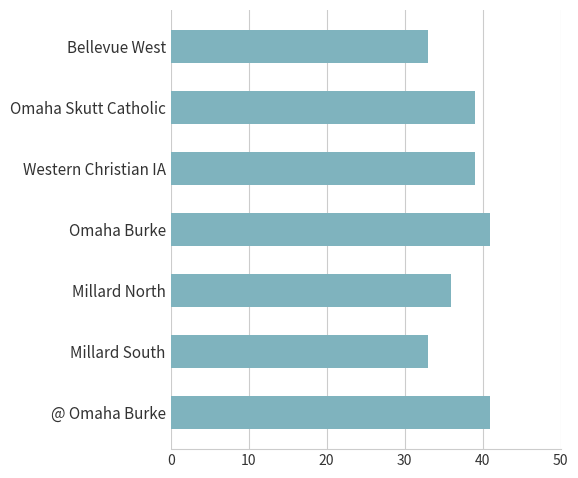

Read the value at Millard North.

36